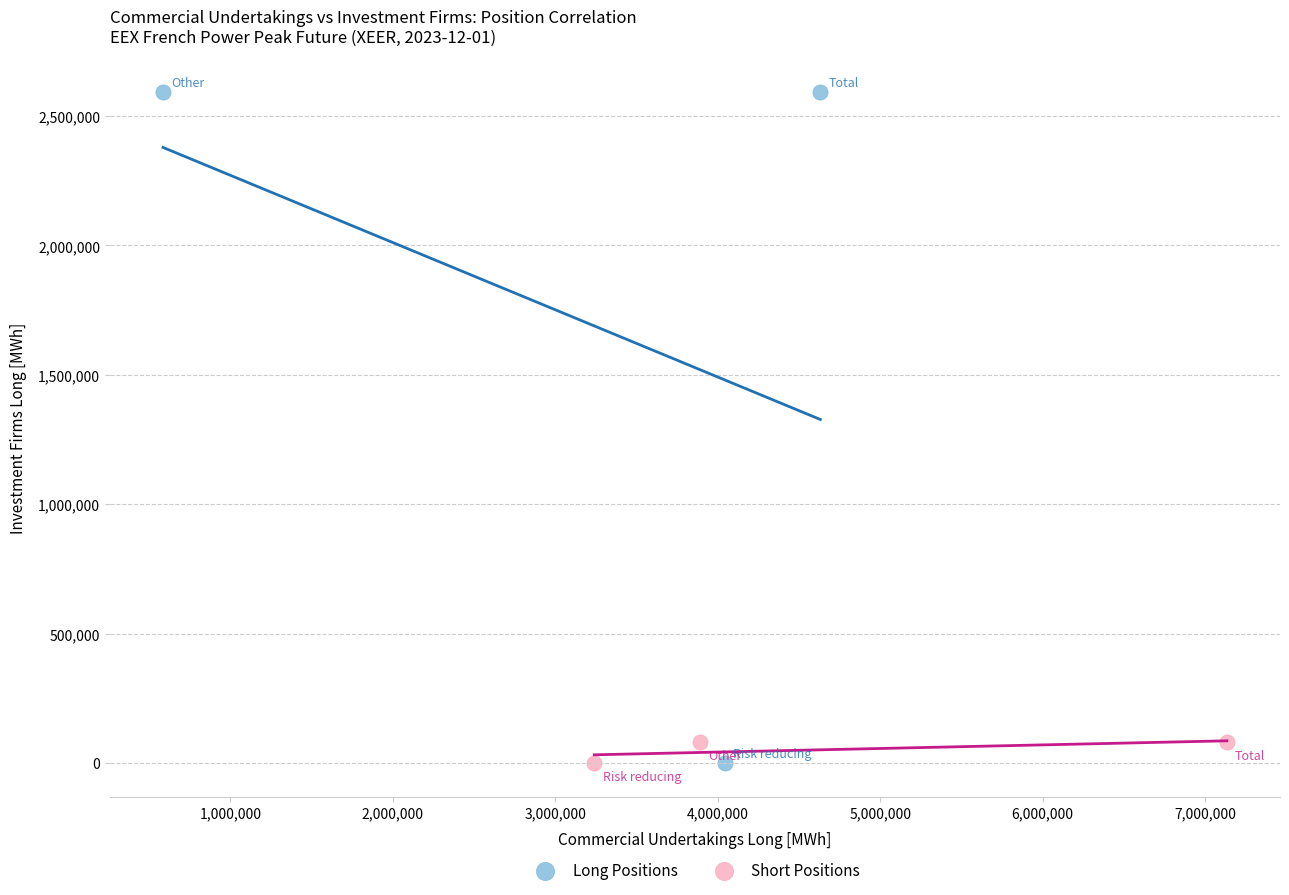

Which series has the widest spread of Y values?

Long Positions